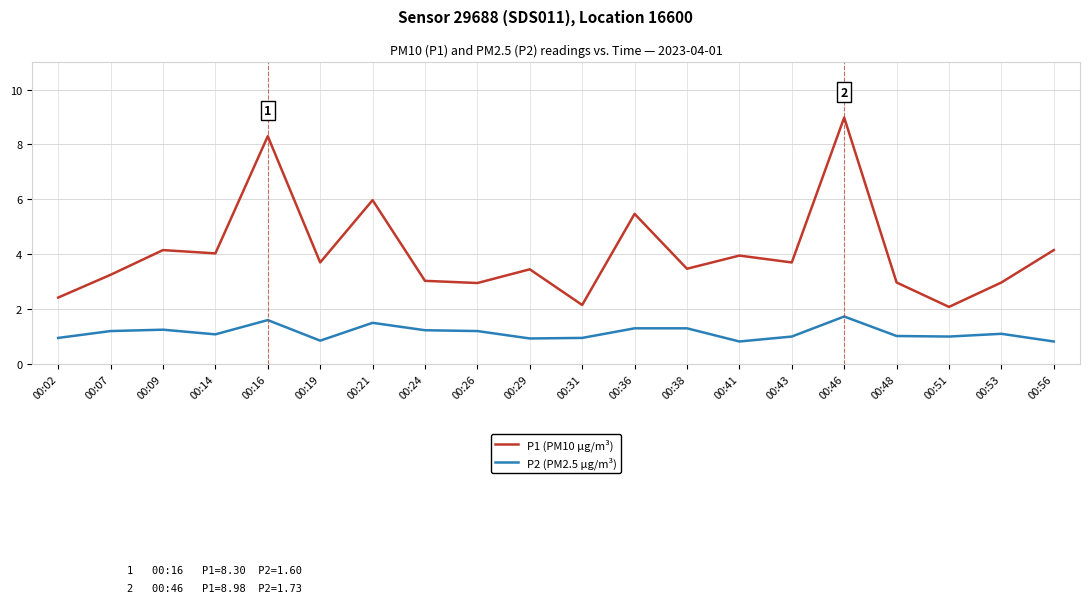

How many lines are shown in the chart?

2